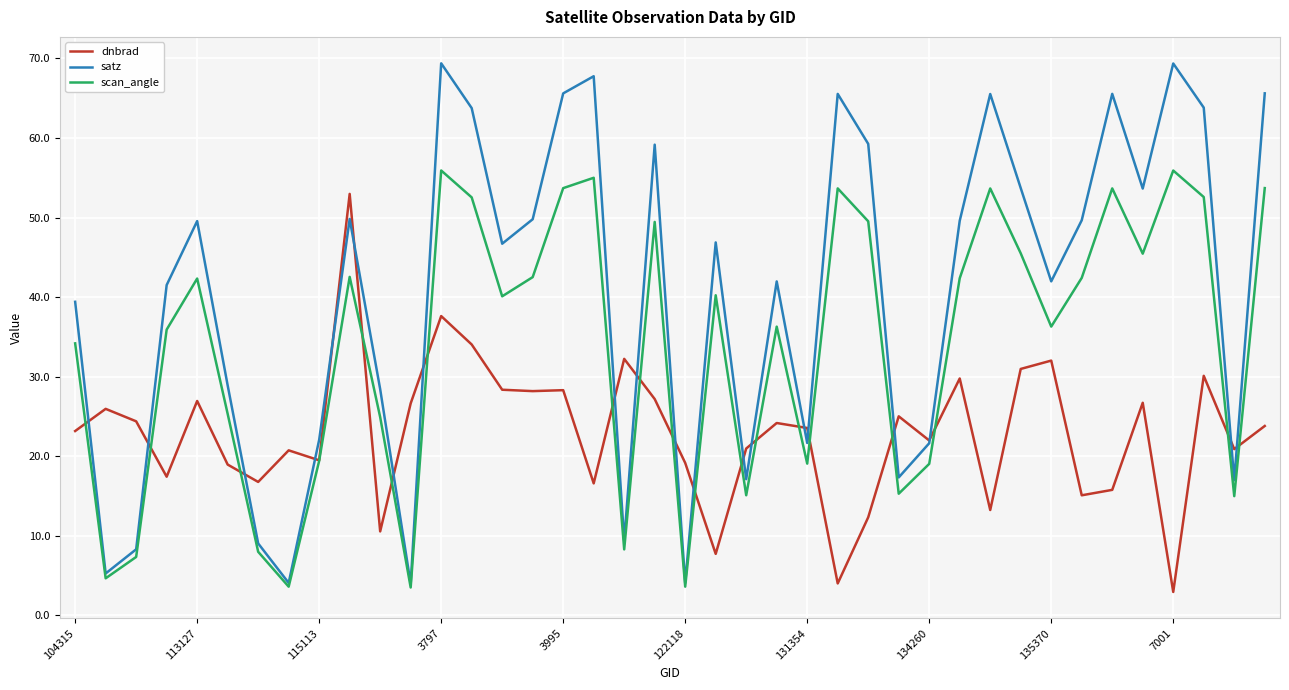

Rank the series by their average value, from highest to lowest.

satz, scan_angle, dnbrad